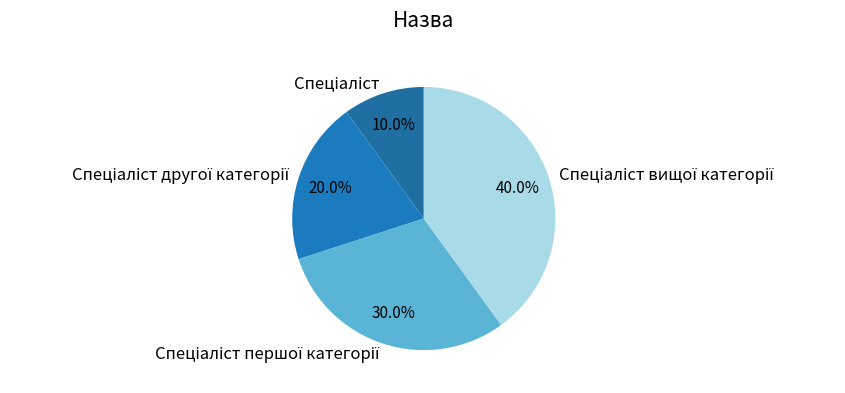

Is there a majority slice in this chart?

No